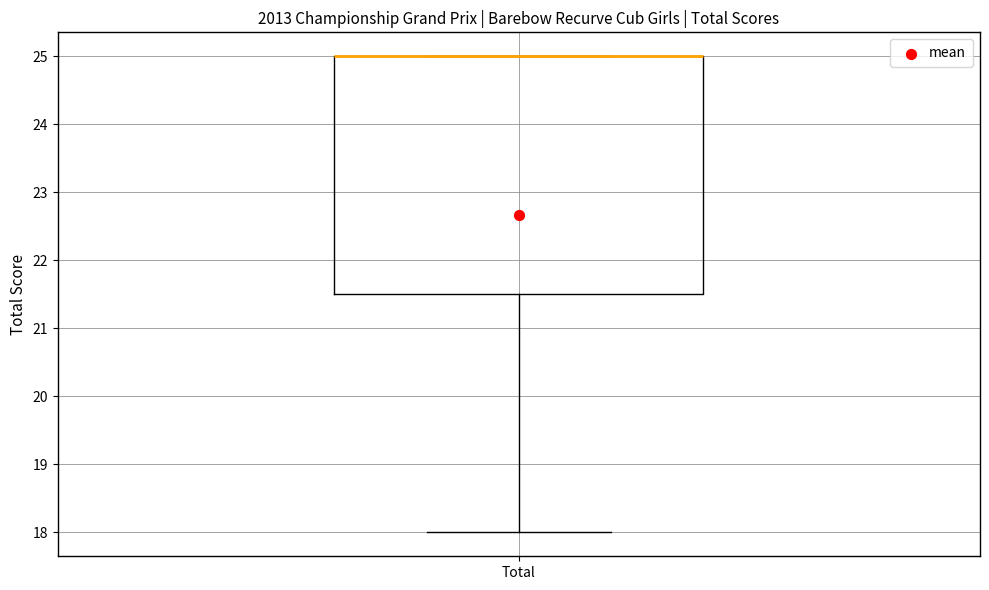

Read this box plot against the y-axis: the position of the median line, the range covered by the box, and the ends of both whiskers. The values are not printed on the chart, so give them approximately, as read against the axis.

median 25.0 (drawn on the box's upper edge), box 21.5 to 25.0, whiskers 18.0 to 25.0